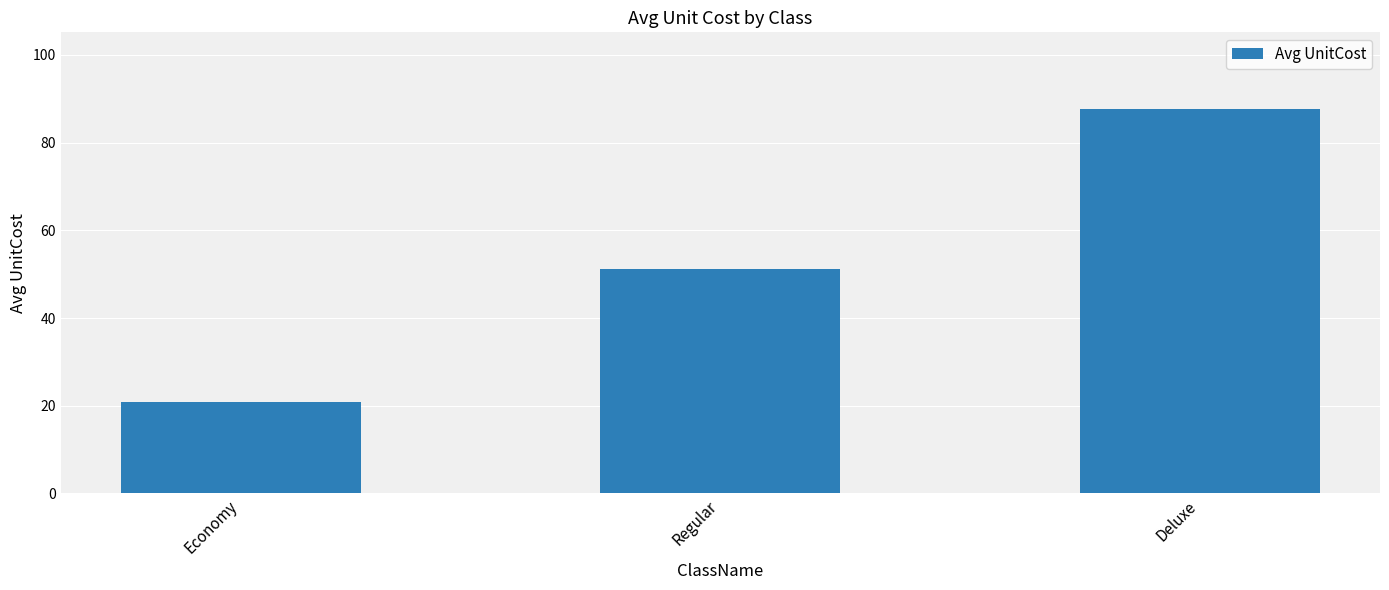

Rank the categories by value from highest to lowest.

Deluxe, Regular, Economy